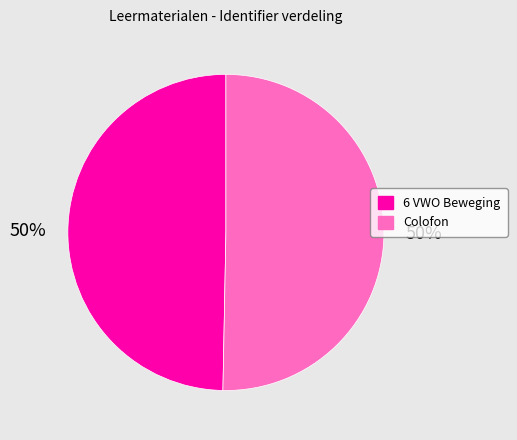

To the nearest percent, what portion does Colofon represent?

50%